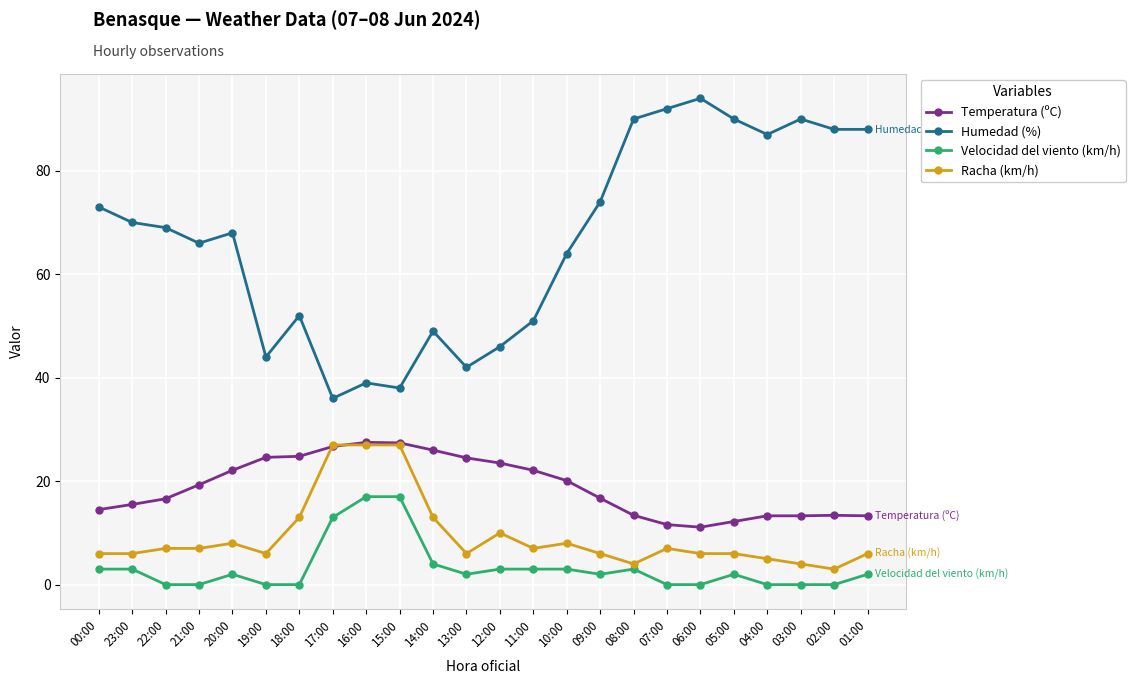

What is the average value of the Velocidad del viento (km/h) series?

3.3